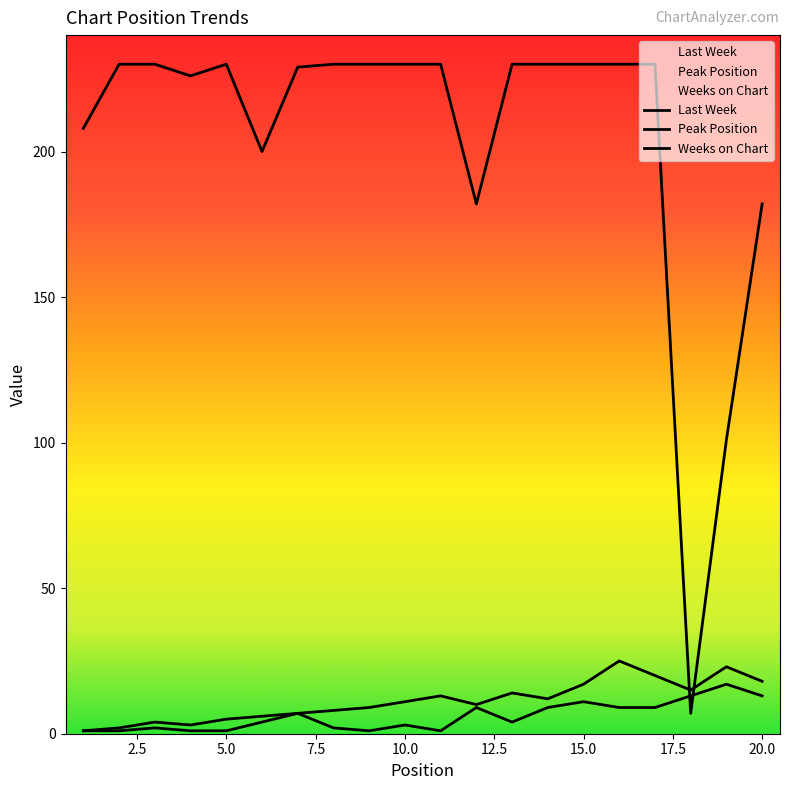

The Peak Position series shows 1 at 11. True or false?

True